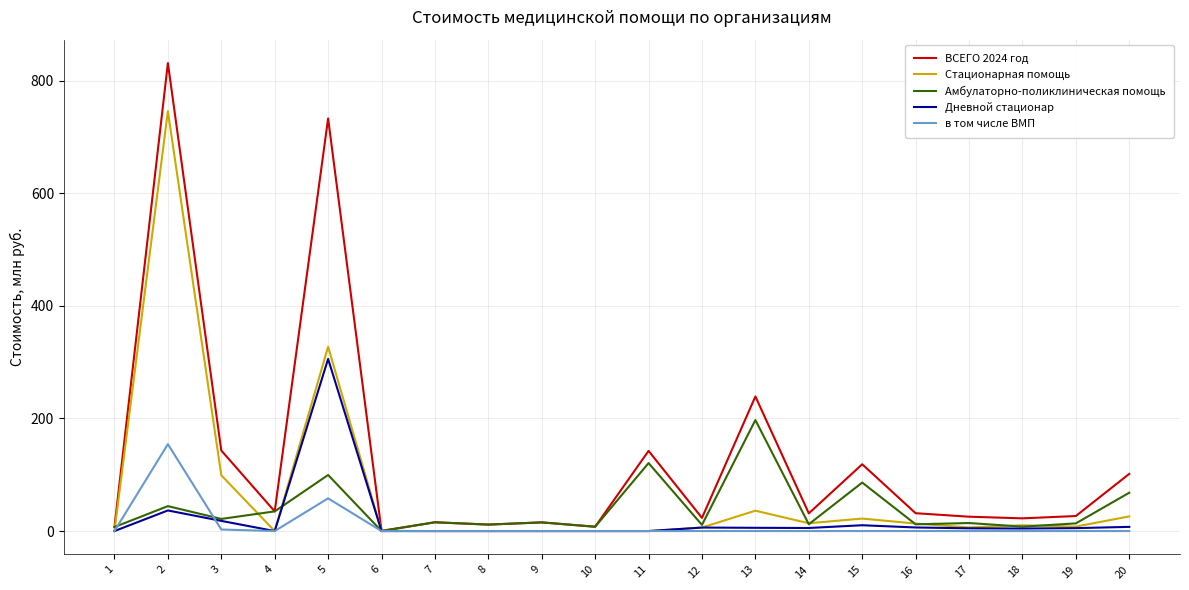

What is the spread (max minus min) of values at 19?

26.7